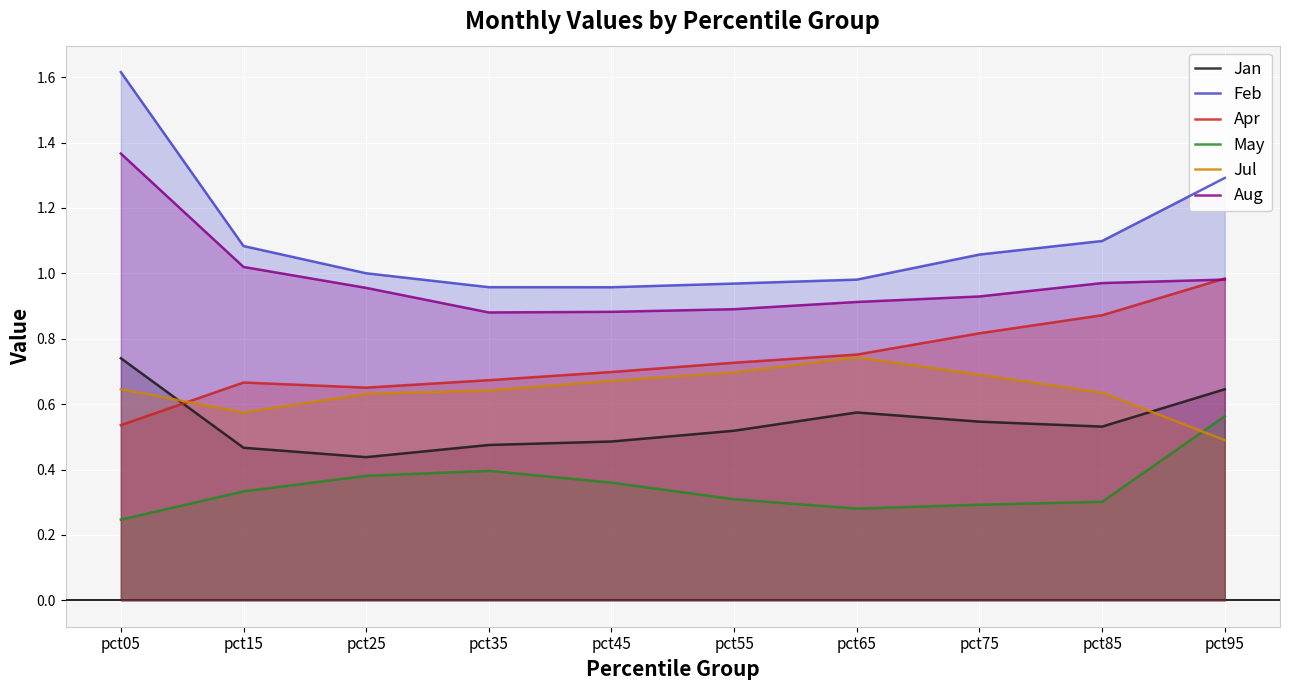

Rank the categories by May value from highest to lowest.

pct95, pct35, pct25, pct45, pct15, pct55, pct85, pct75, pct65, pct05